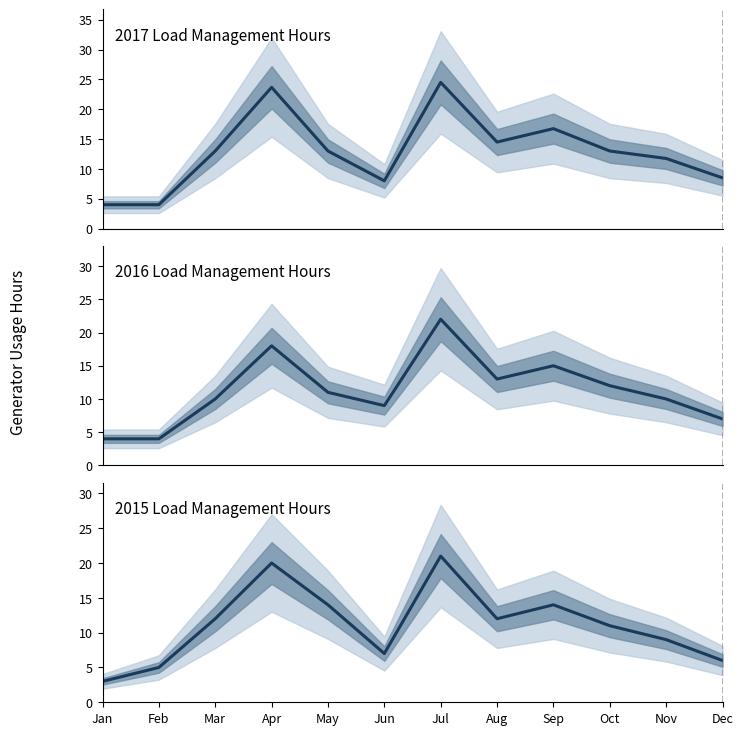

How many intersections are there between 2015 Load Management Hours and 2017 Load Management Hours?

4